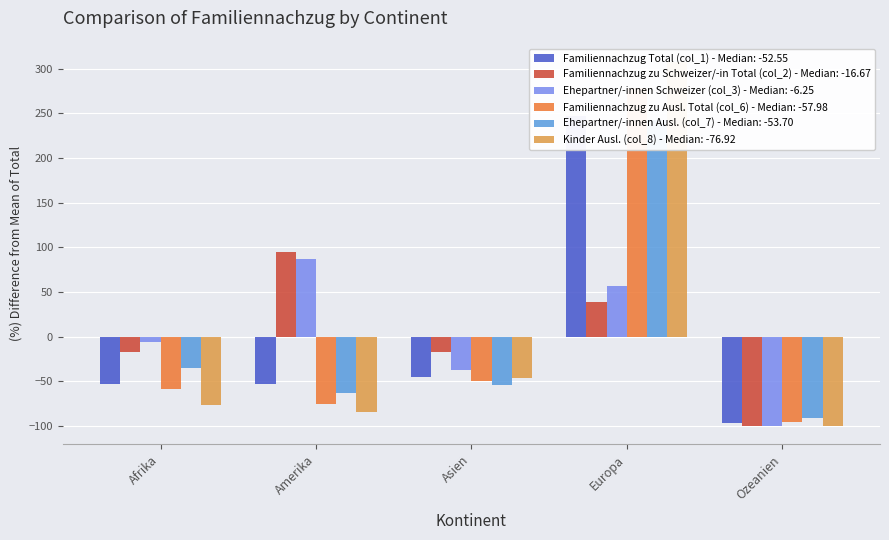

How many values in the Familiennachzug zu Ausl. Total (col_6) series exceed -57?

2